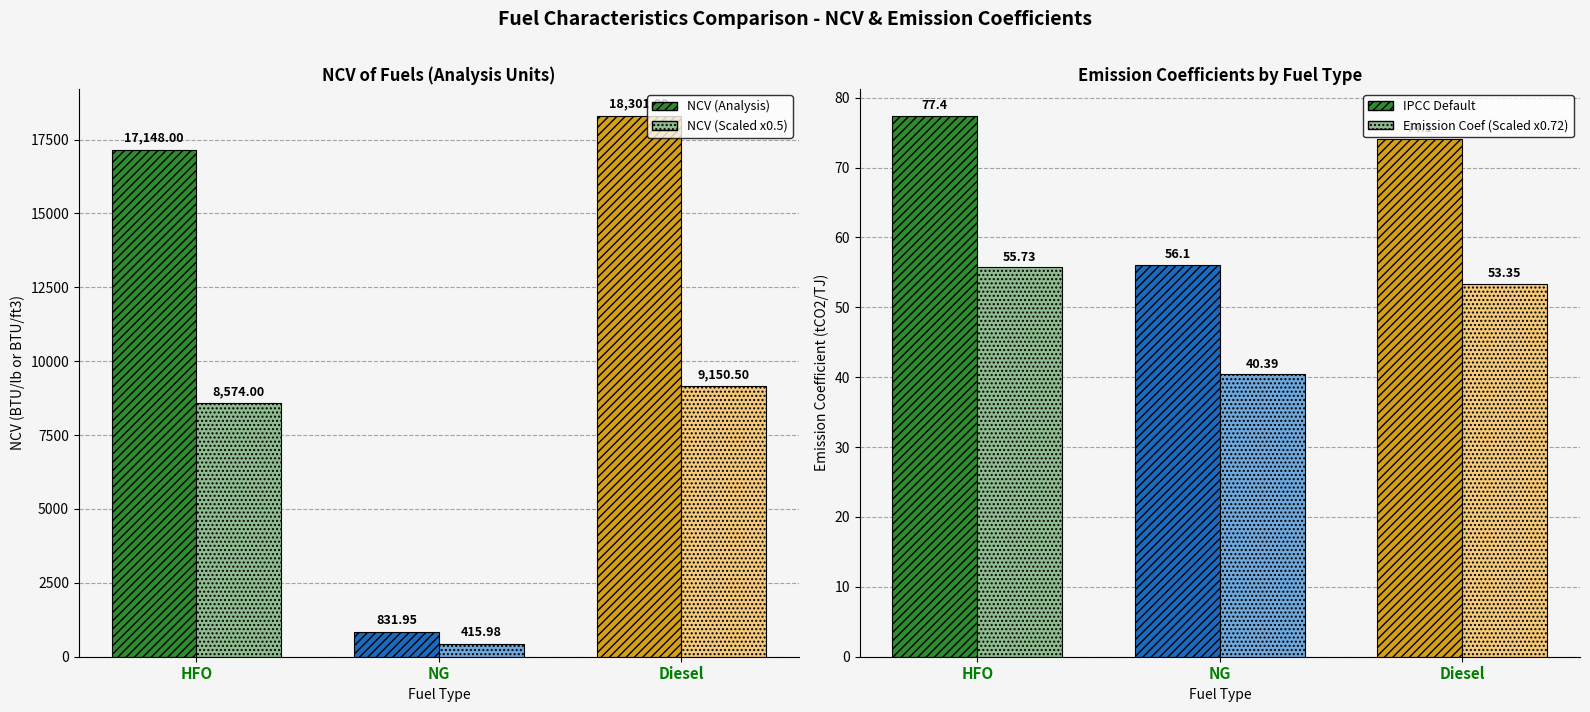

Is the value of Emission Coefficient (tCO2/TJ) at NG greater than the value of NCV (Analysis Units) at Diesel?

No